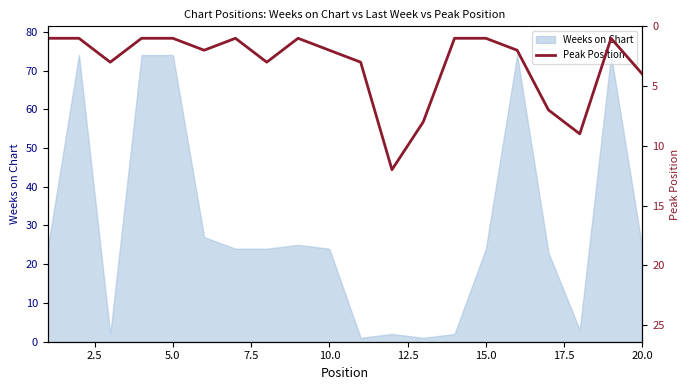

True or false: Weeks on Chart has a value of 13 at 20.0.

False